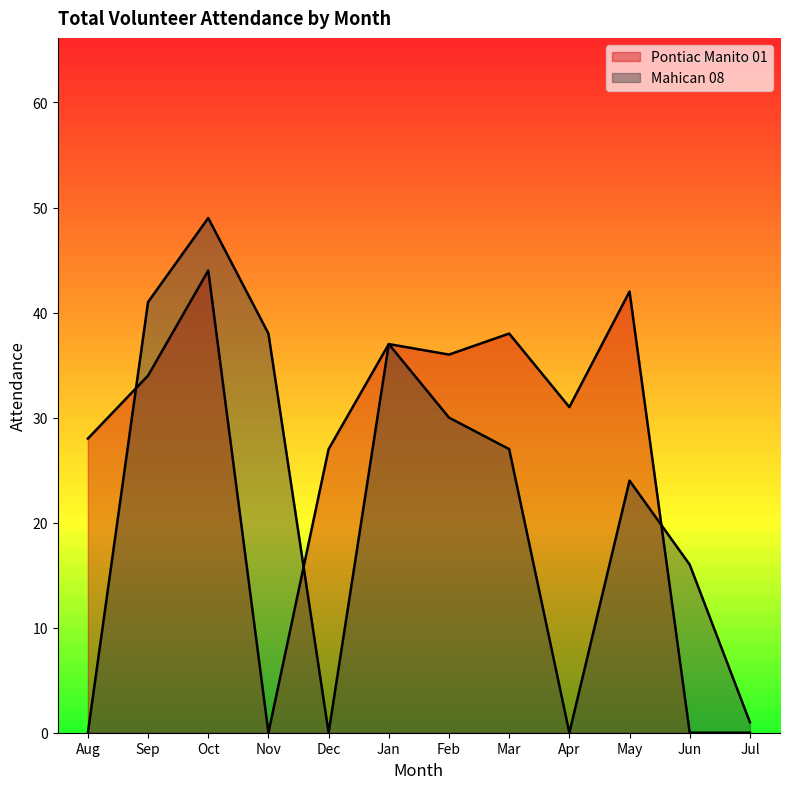

Which series ends up on top after the final intersection of Mahican 08 and Pontiac Manito 01?

Mahican 08